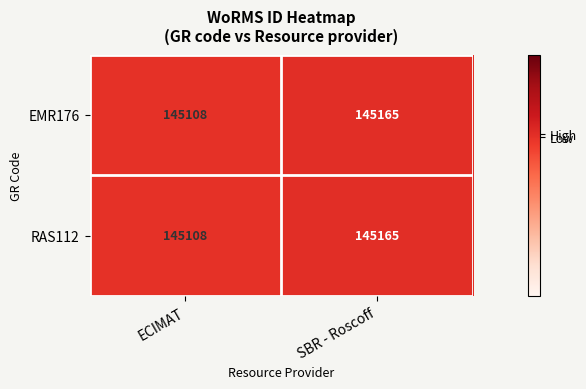

Reading left to right, extract all data points from this chart.

EMR176: ECIMAT=145108	SBR - Roscoff=145165
RAS112: ECIMAT=145108	SBR - Roscoff=145165